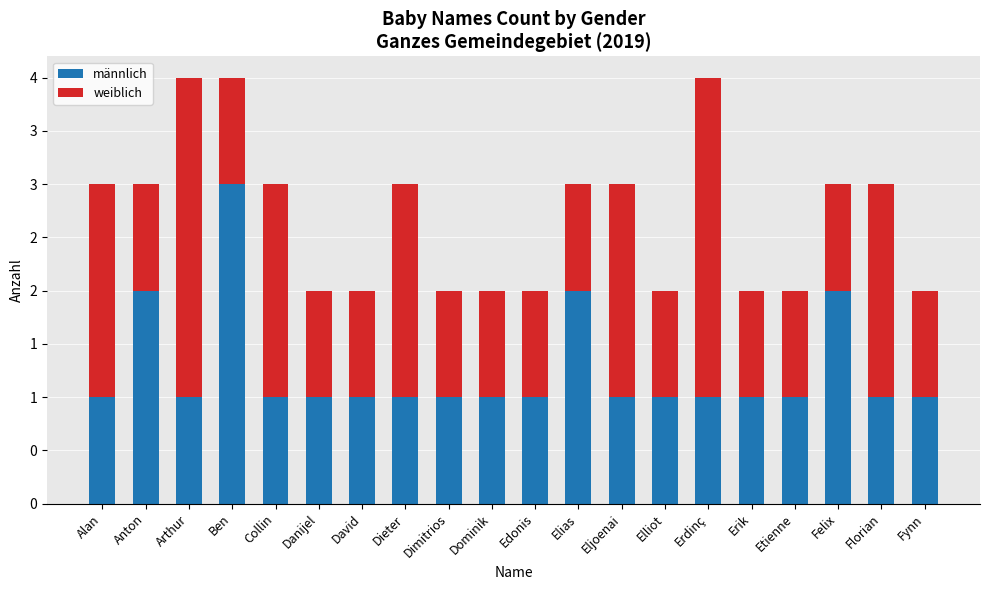

Which category has the highest value in the männlich series?

Ben